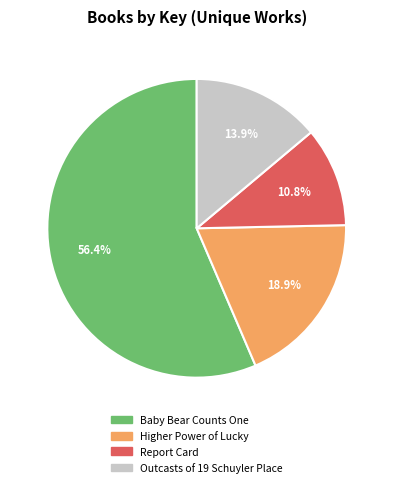

Which category has the smallest portion of the pie?

Report Card